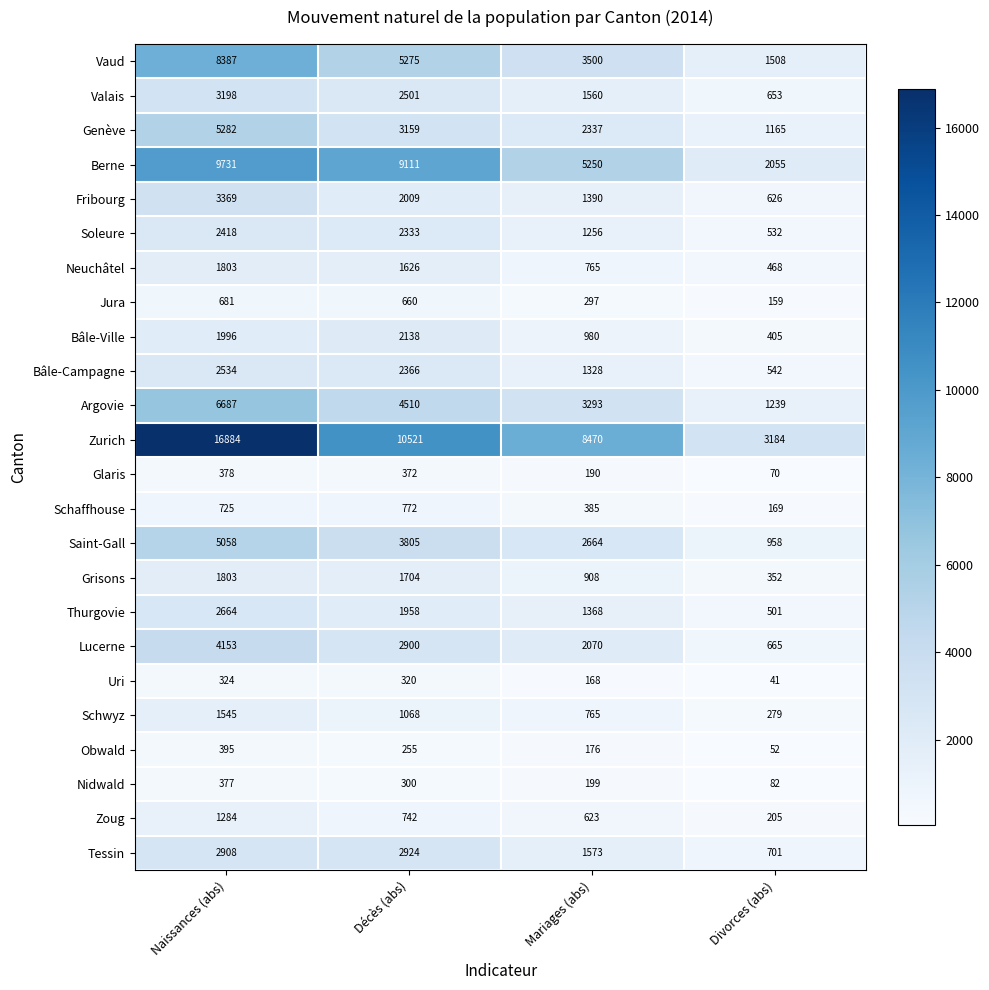

At which category does the chart reach its peak across all series?

Naissances (abs)